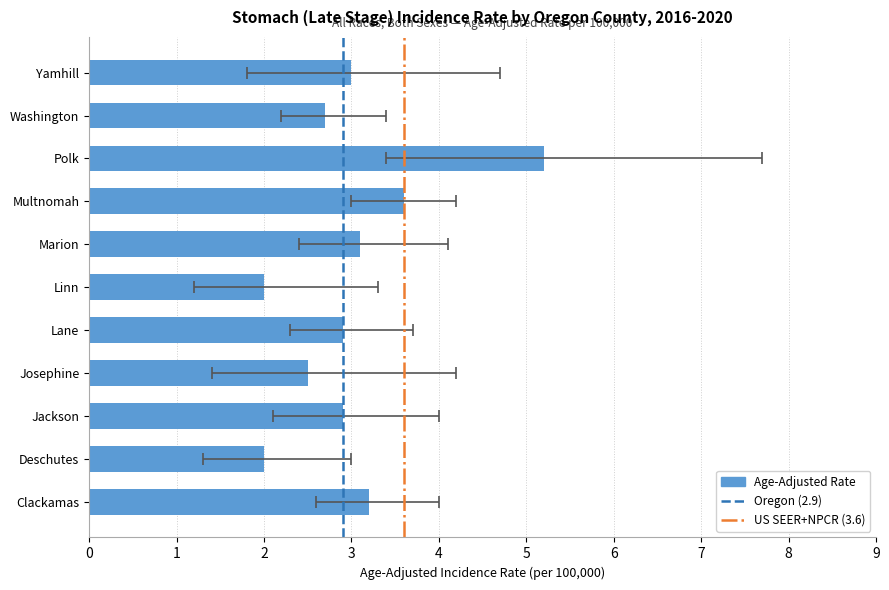

What position from the left is Yamhill?

11